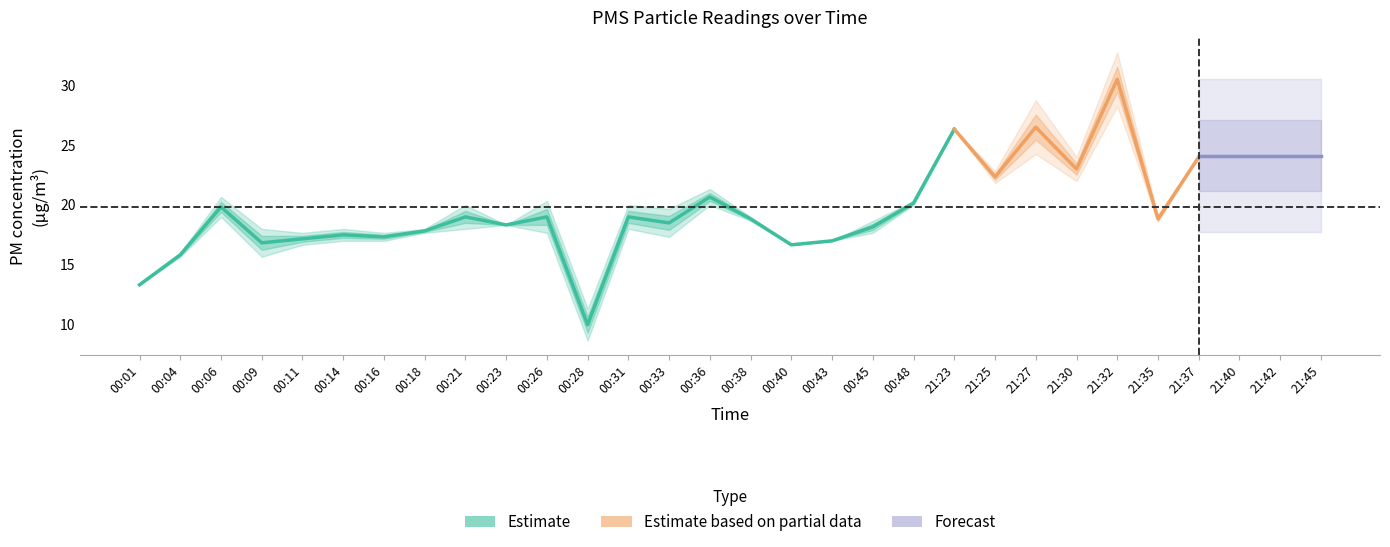

At which category is the sum across all series the highest?

21:32